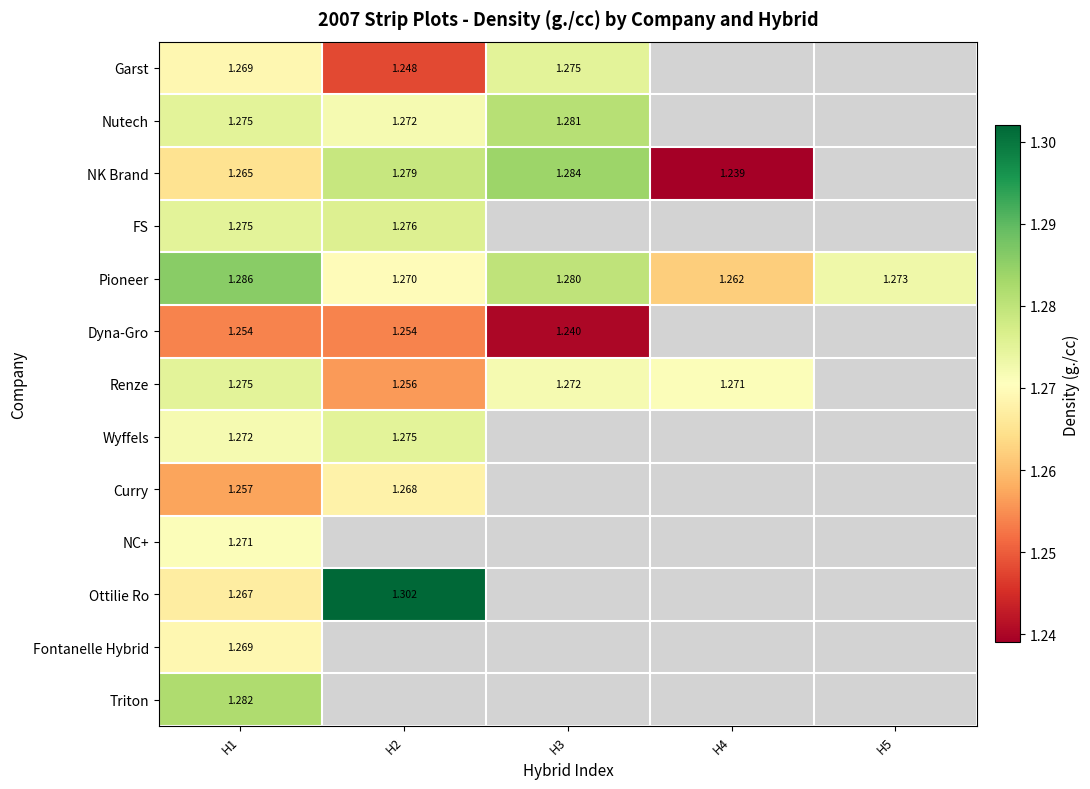

Between H1 and H4, which series saw the biggest shift?

NK Brand